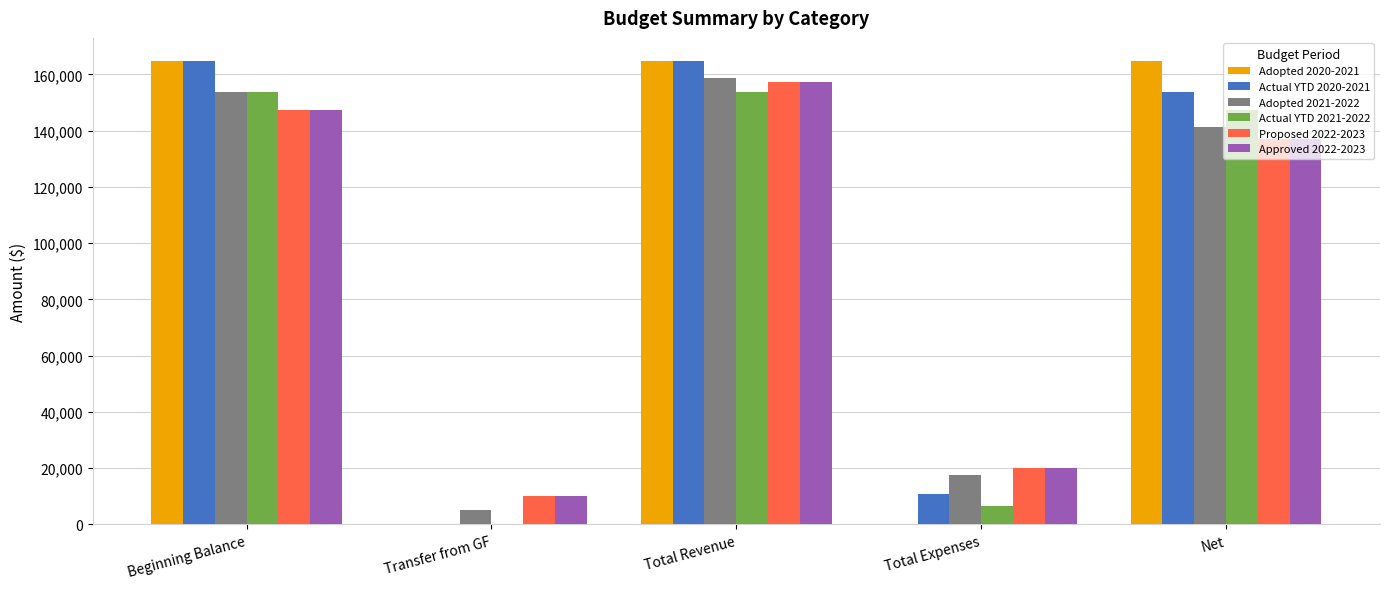

Which series changed the most between Transfer from GF and Net?

Adopted 2020-2021